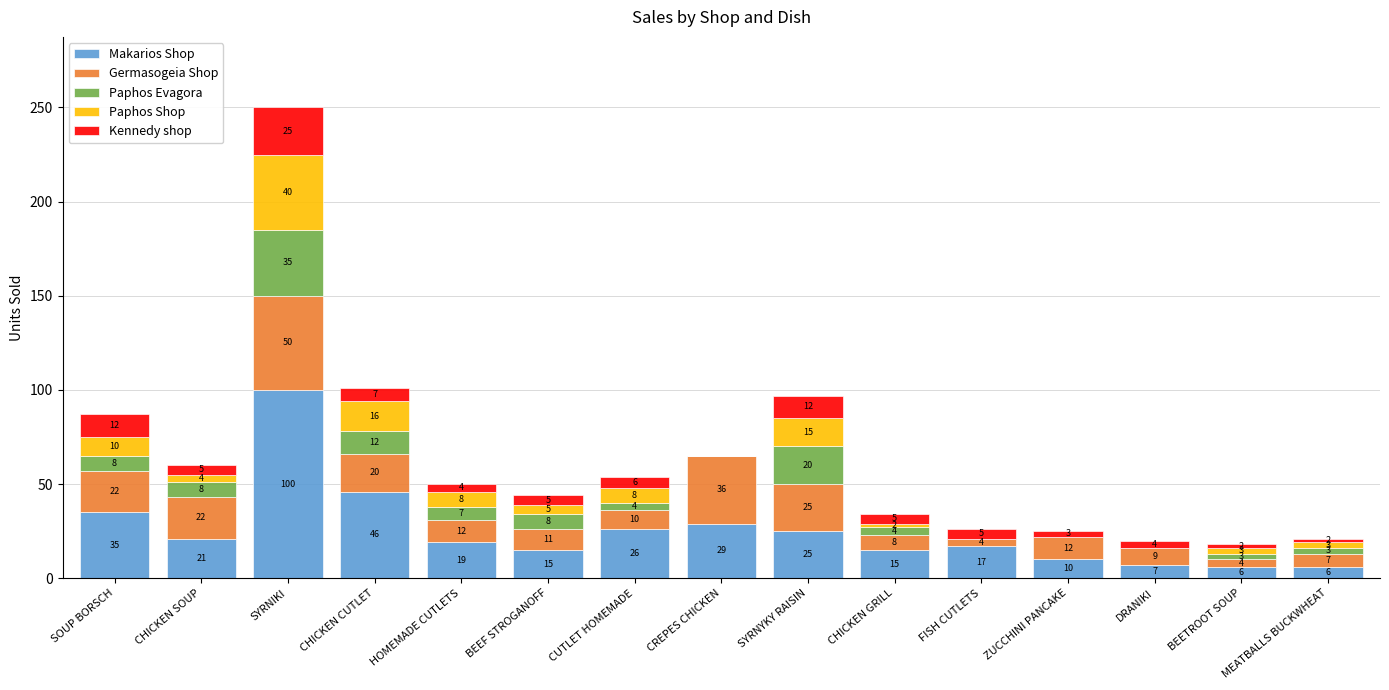

Where is Makarios Shop nearest to the value 53?

CHICKEN CUTLET